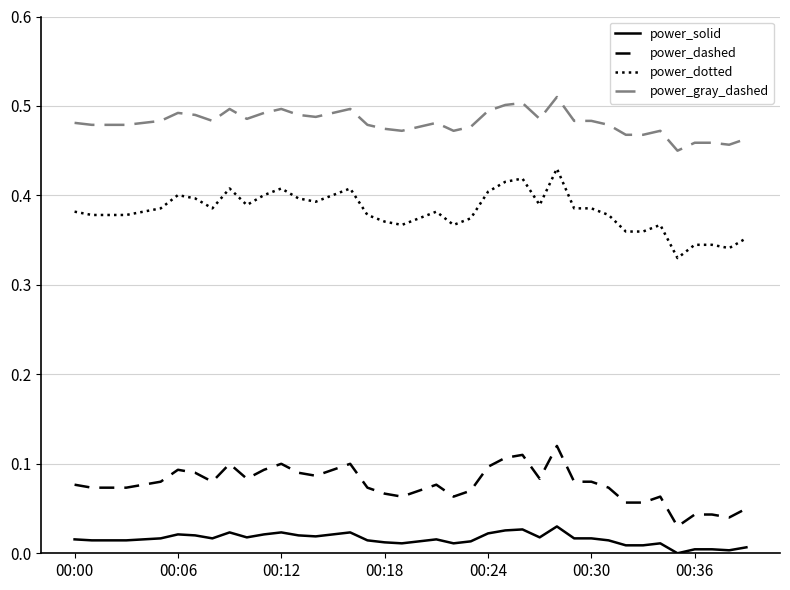

Which series has the widest spread of values?

power_dotted